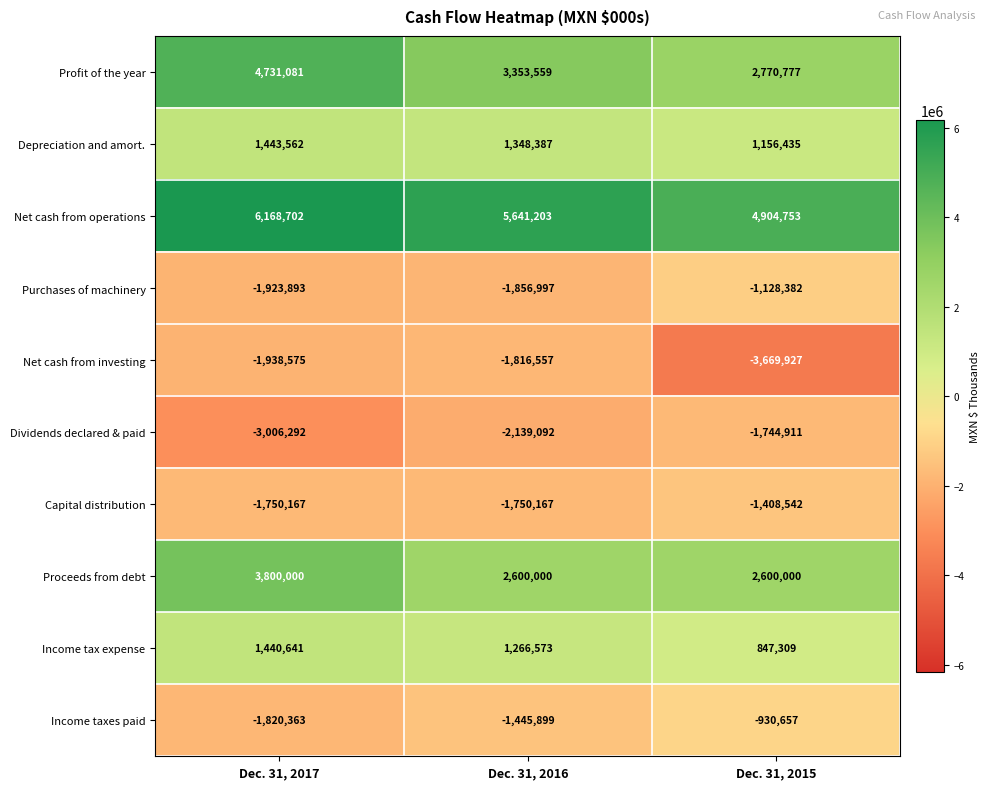

Is it true that Income tax expense equals 1676207 at Dec. 31, 2016?

False